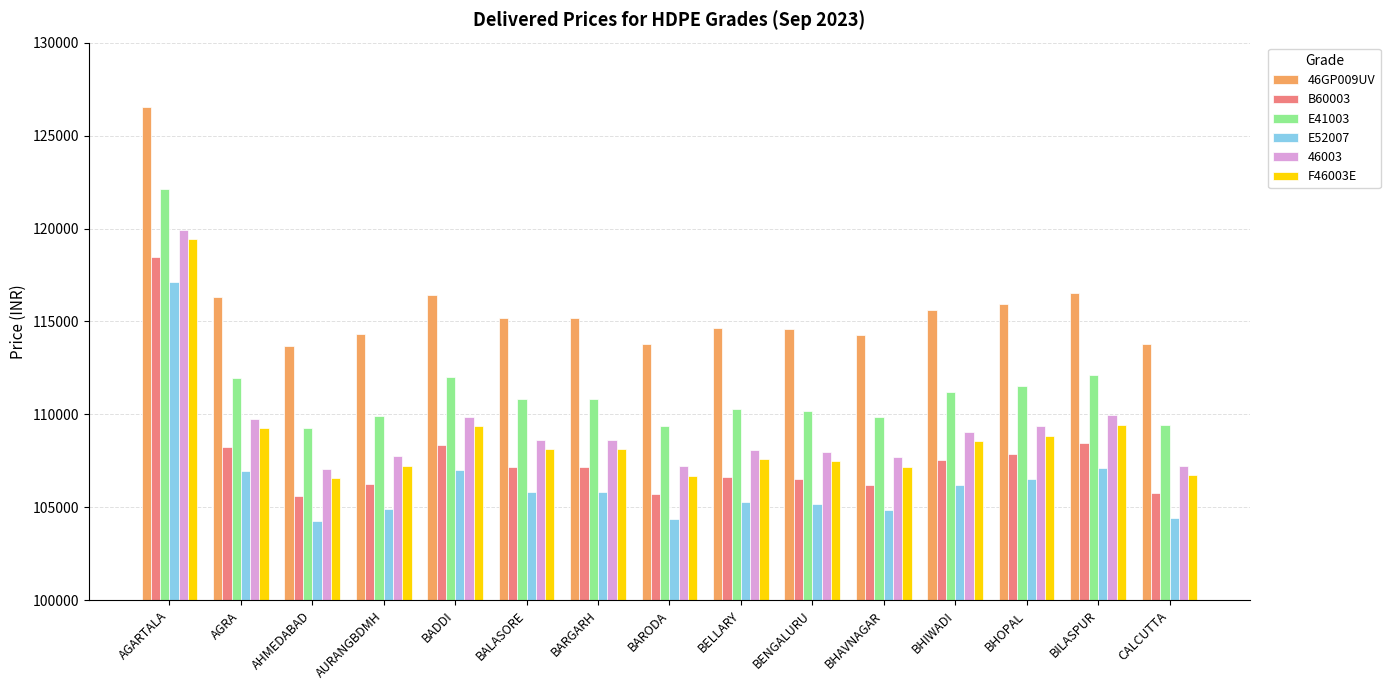

What is the label of the 8th bar from the right?

BARODA